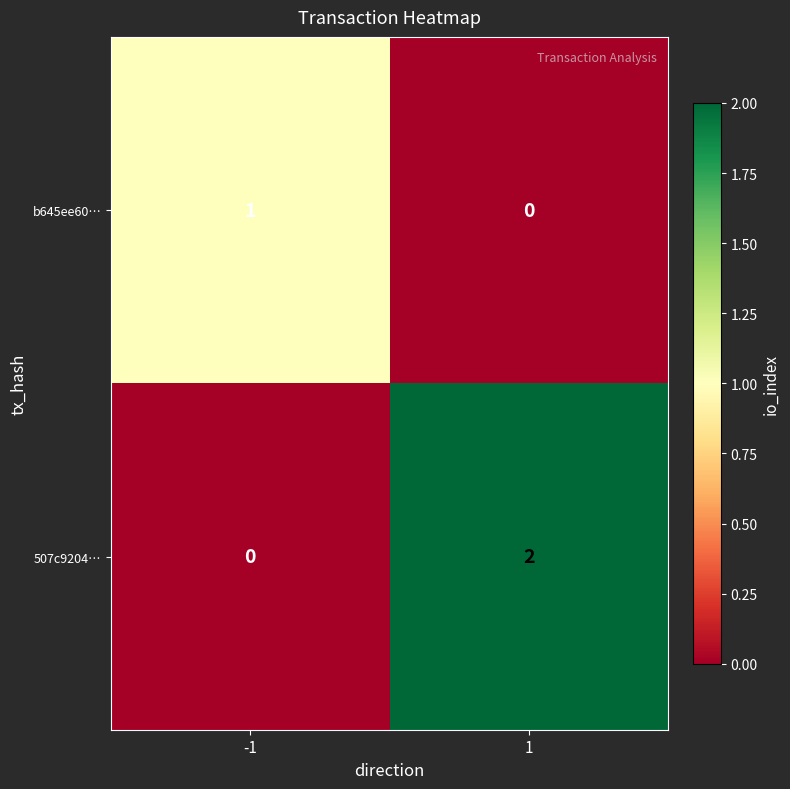

Count the number of data series in this chart.

2